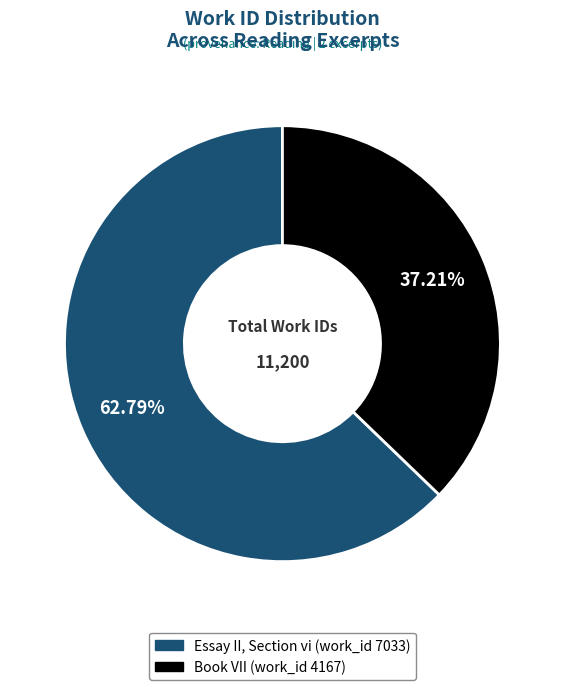

What is the total percentage of Book VII (work_id 4167) and Essay II, Section vi (work_id 7033)?

100.0%